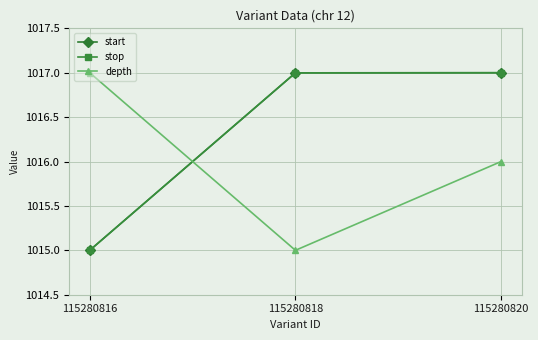

Does the chart have visible grid lines?

Yes